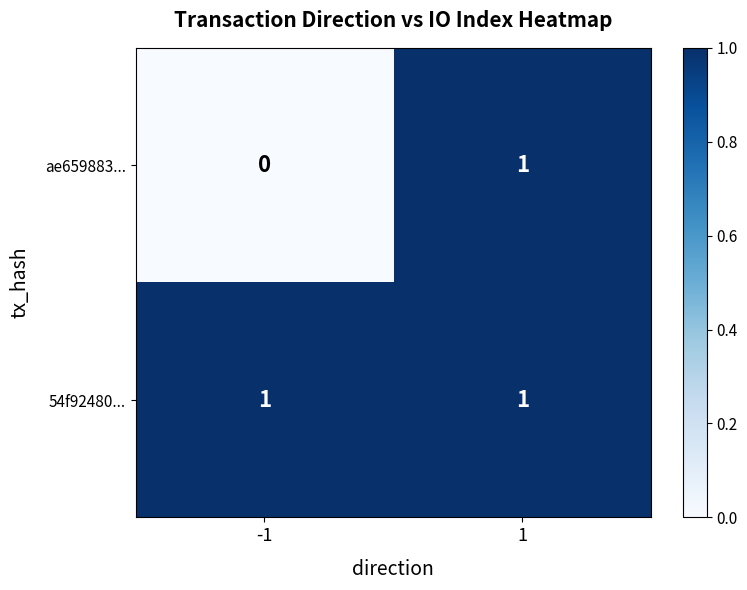

Rank the series by their average value, from lowest to highest.

ae659883..., 54f92480...